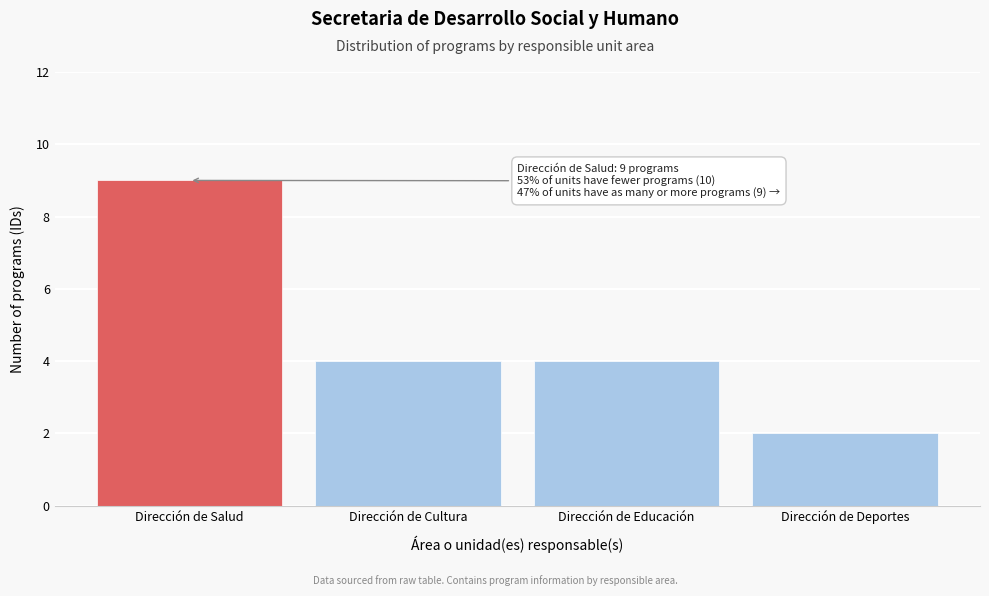

Reading left to right, what are all the values shown in this chart?

Dirección de Salud=9	Dirección de Cultura=4	Dirección de Educación=4	Dirección de Deportes=2